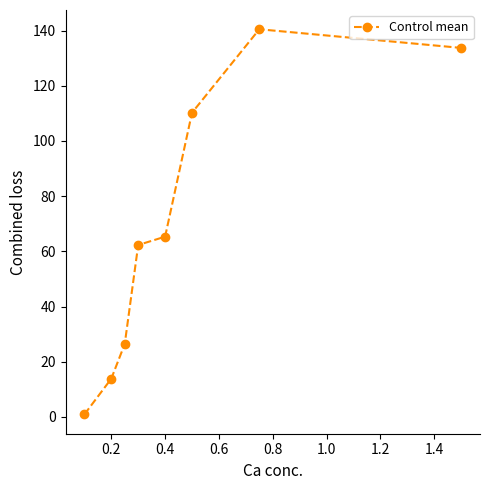

What is the value of the 2nd point from the left?

13.9